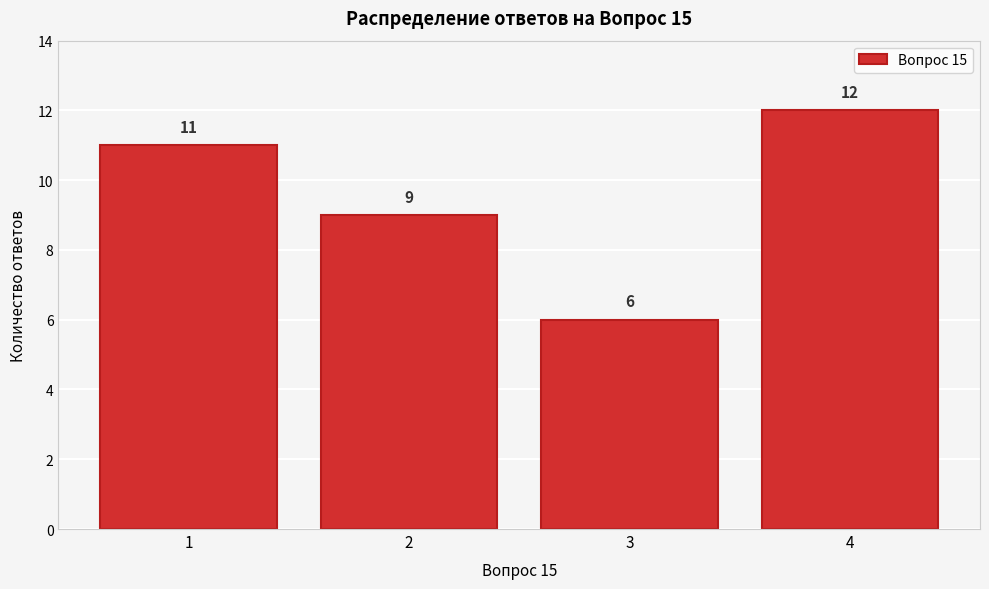

Reading left to right, extract all data points from this chart.

11	9	6	12